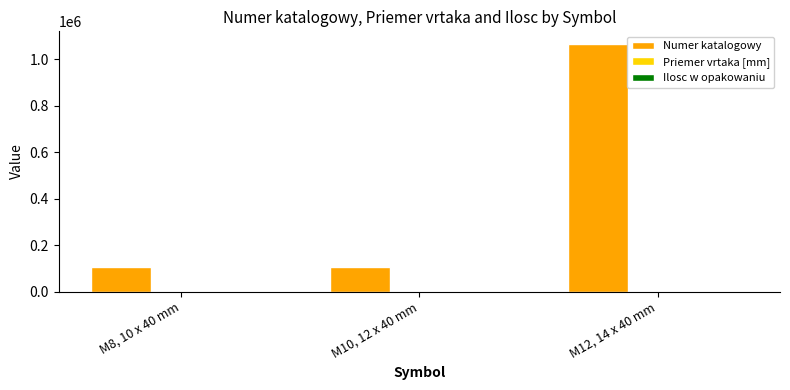

The value of Numer katalogowy at M12, 14 x 40 mm is 494479. True or false?

False